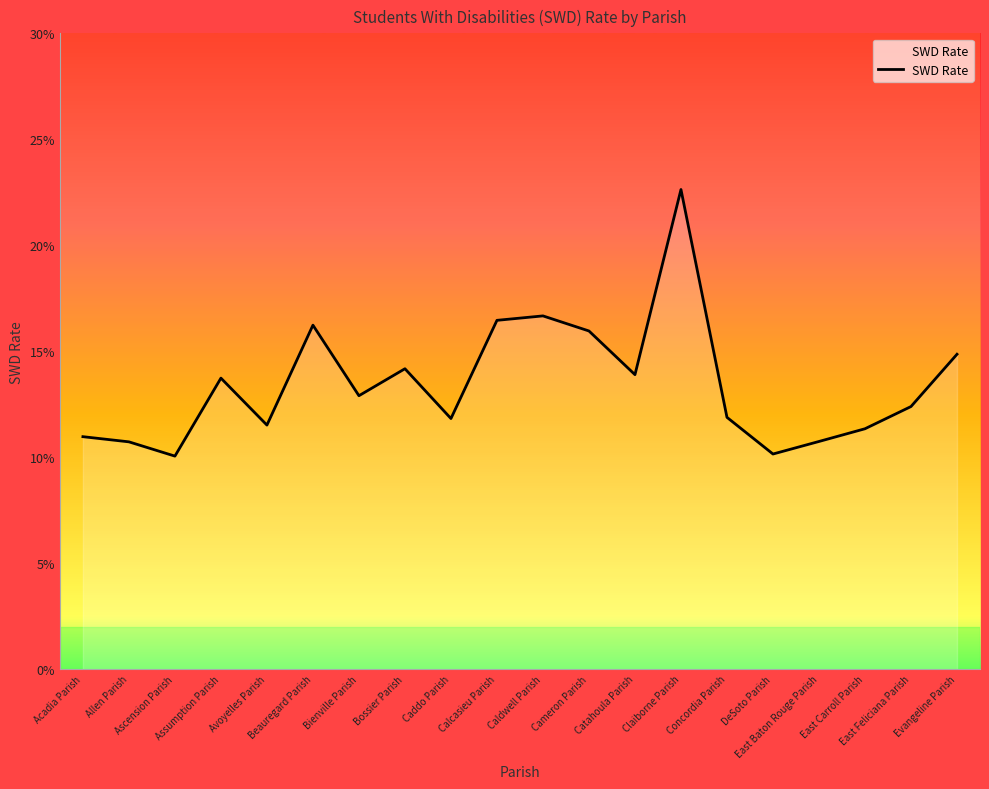

What is the label of the 14th point from the left?

Claiborne Parish